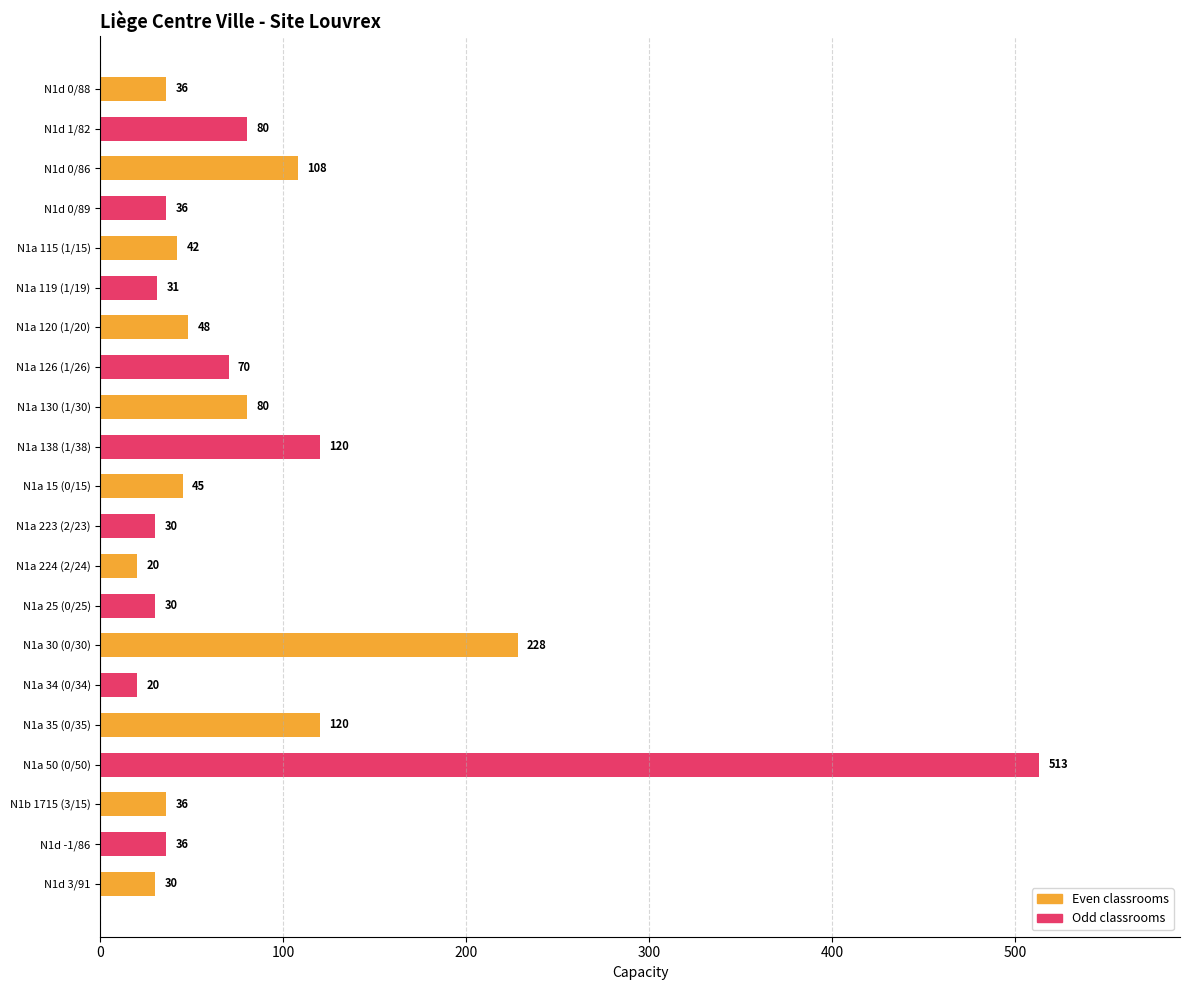

The chart shows a value of 306 at N1a 30 (0/30). True or false?

False